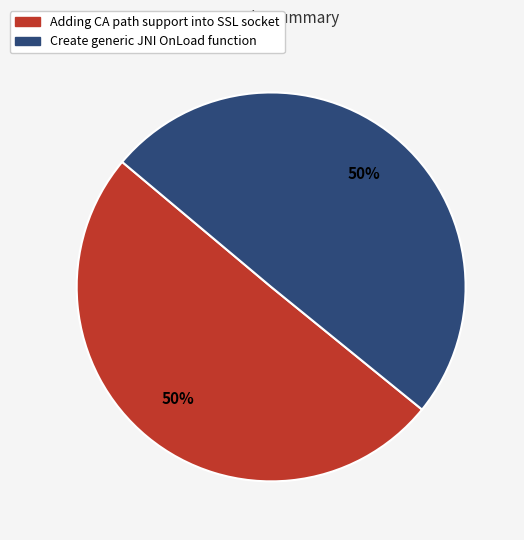

To the nearest percent, what portion does Adding CA path support into SSL socket represent?

50%